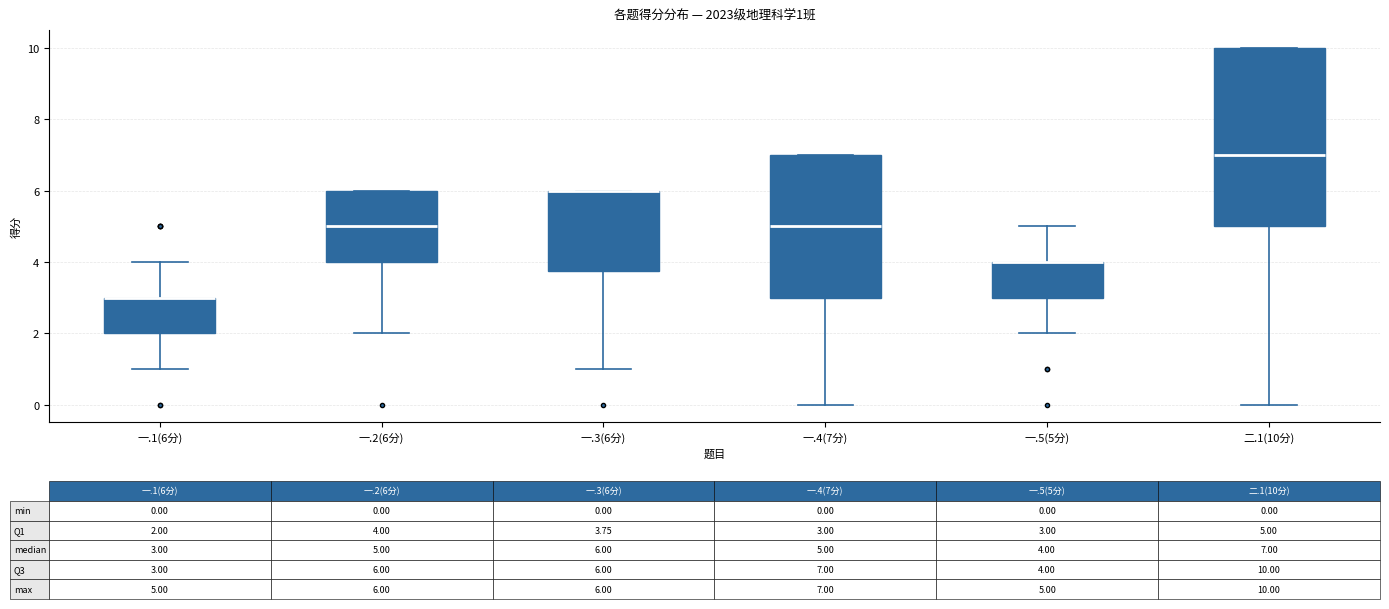

Which box is the tallest, from its lower edge to its upper edge?

二.1(10分)